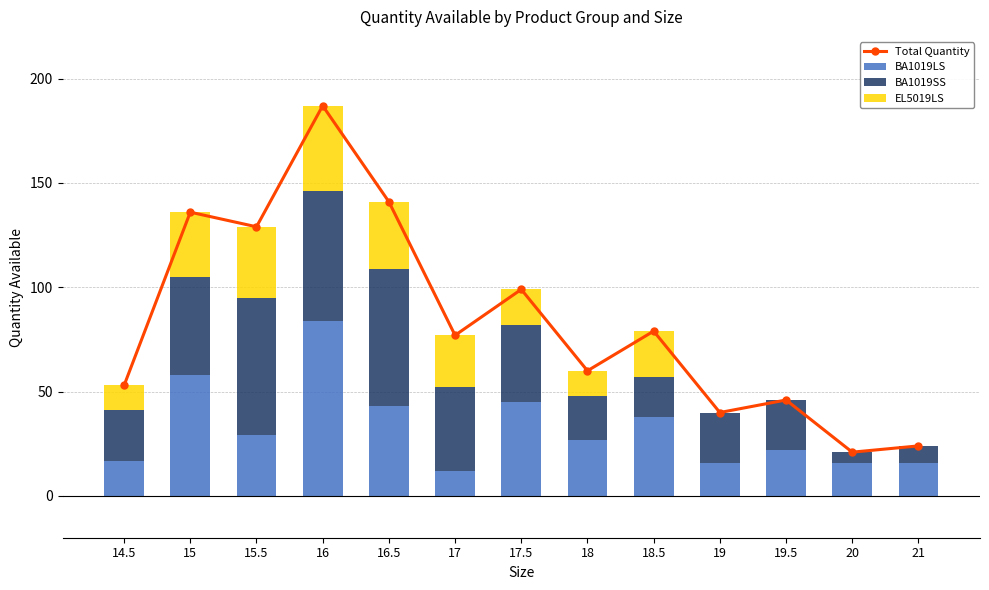

What are all the series names shown in the legend?

Total Quantity, BA1019LS, BA1019SS, EL5019LS